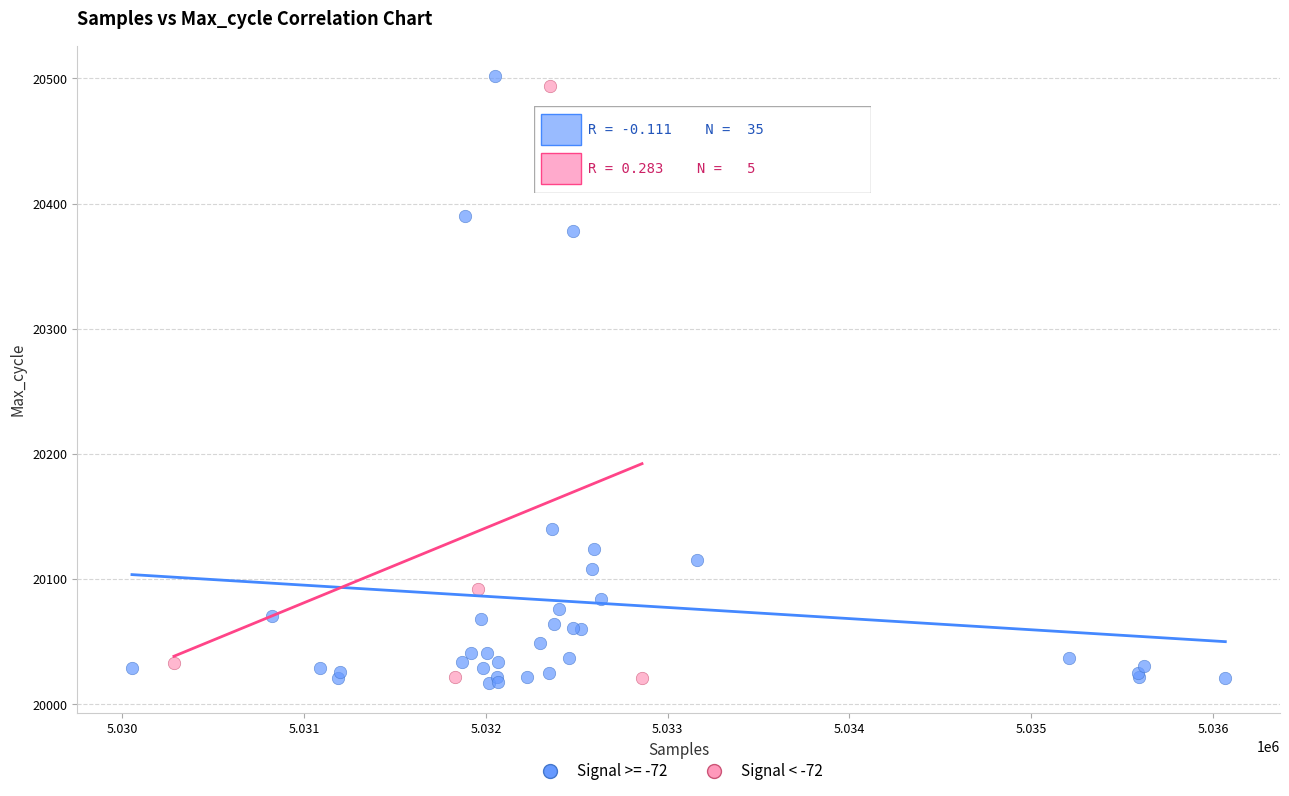

What are all the series names shown in the legend?

Signal >= -72, Signal < -72